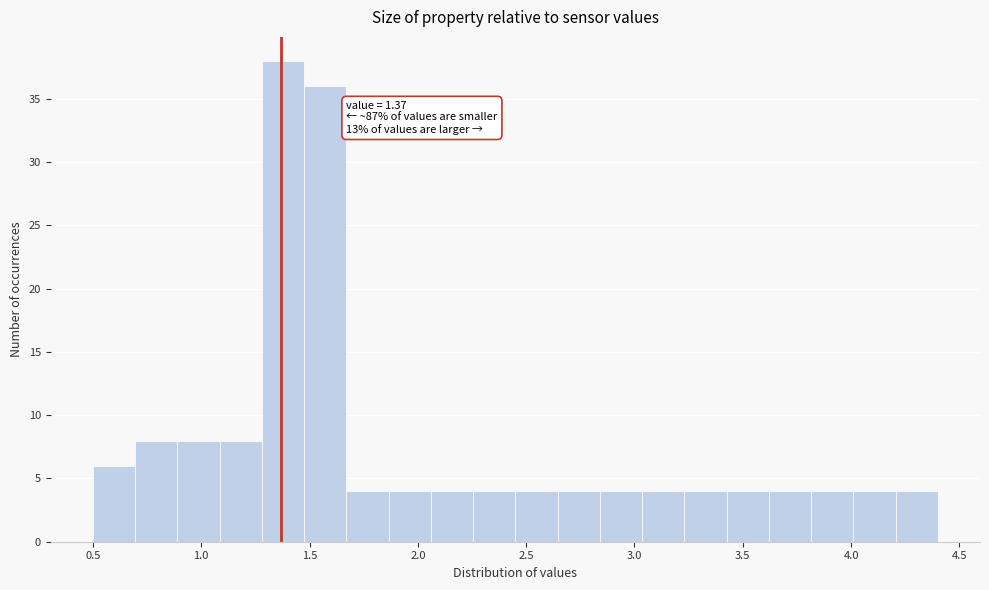

Around what value on the x-axis is the tallest bar? Give the approximate position of its centre, as read against the axis.

1.40